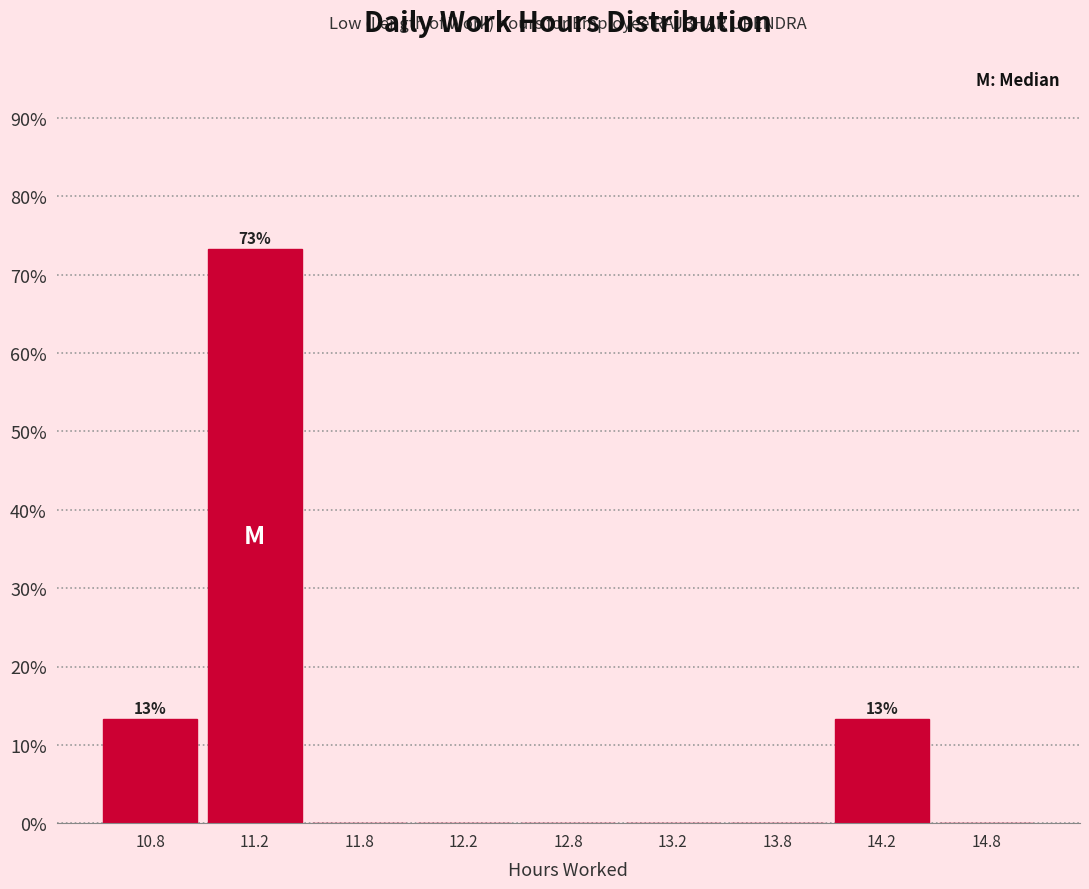

Reading left to right, what are all the values shown in this chart?

10.8=13.3	11.2=73.3	11.8=0.0	12.2=0.0	12.8=0.0	13.2=0.0	13.8=0.0	14.2=13.3	14.8=0.0